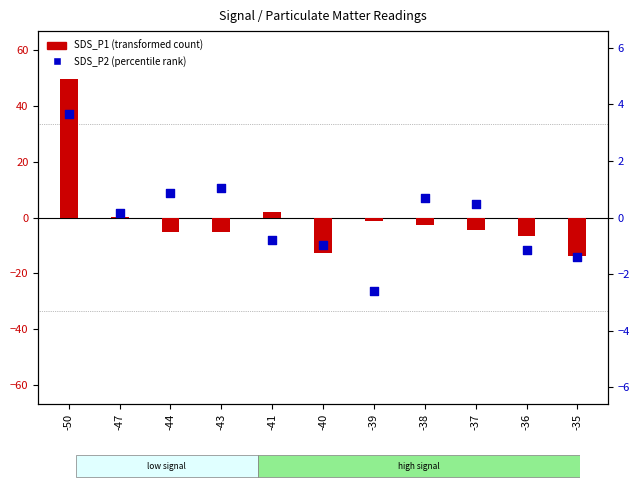

Is the value of SDS_P1 (transformed) at -39 greater than the value of SDS_P2 (percentile rank) at -41?

No